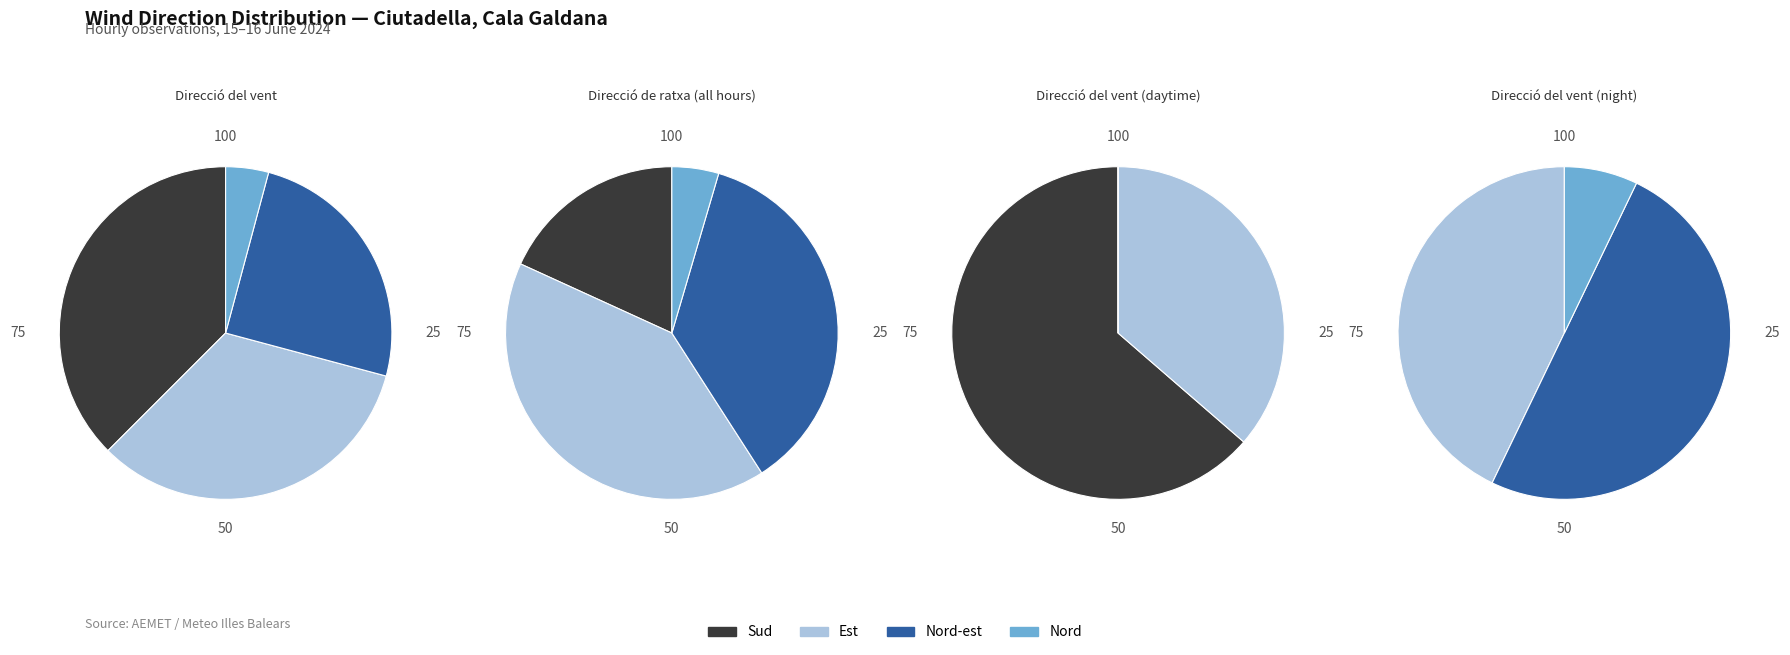

To the nearest percent, what is the difference between the largest and smallest slice percentages?

33%